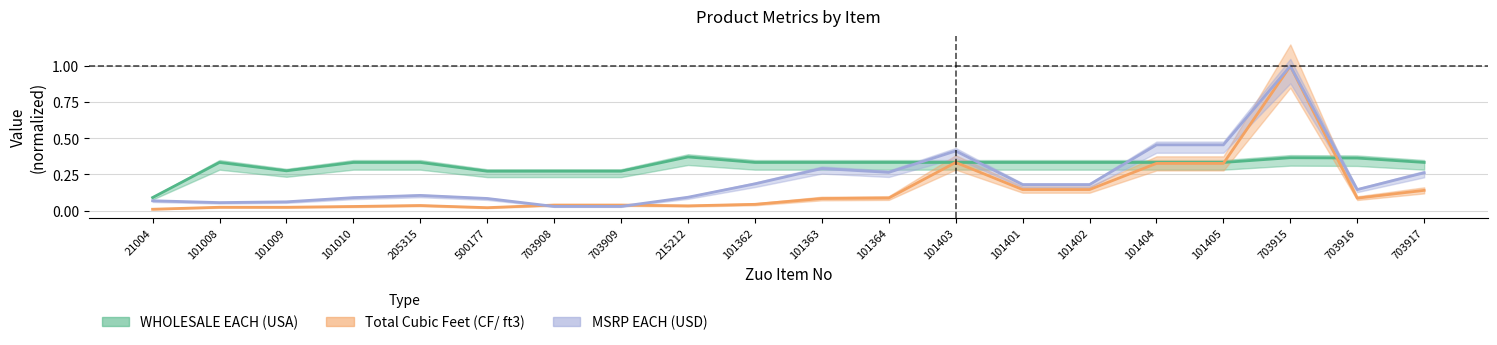

Is it true that WHOLESALE EACH (USA) equals 0.1 at 101404?

False